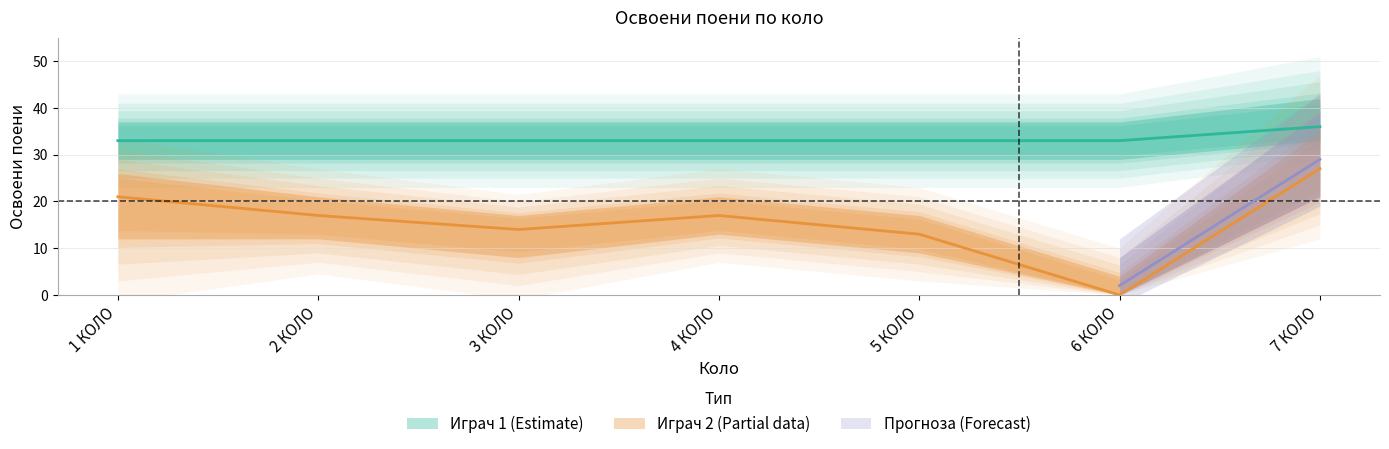

What is the label of the 2nd point from the left?

2 КОЛО